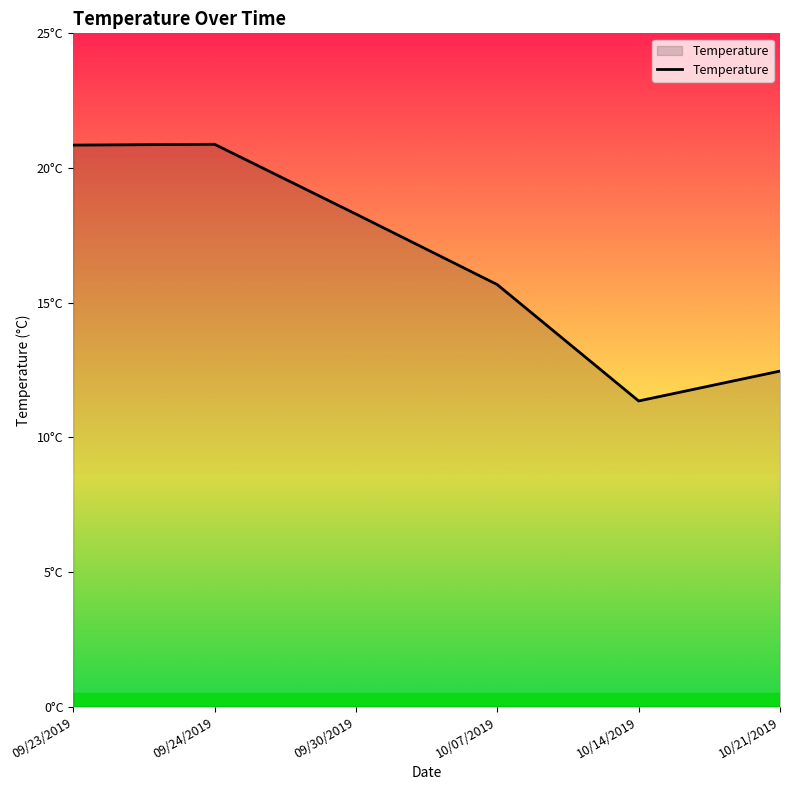

Is this an area chart (filled region under the line)?

Yes